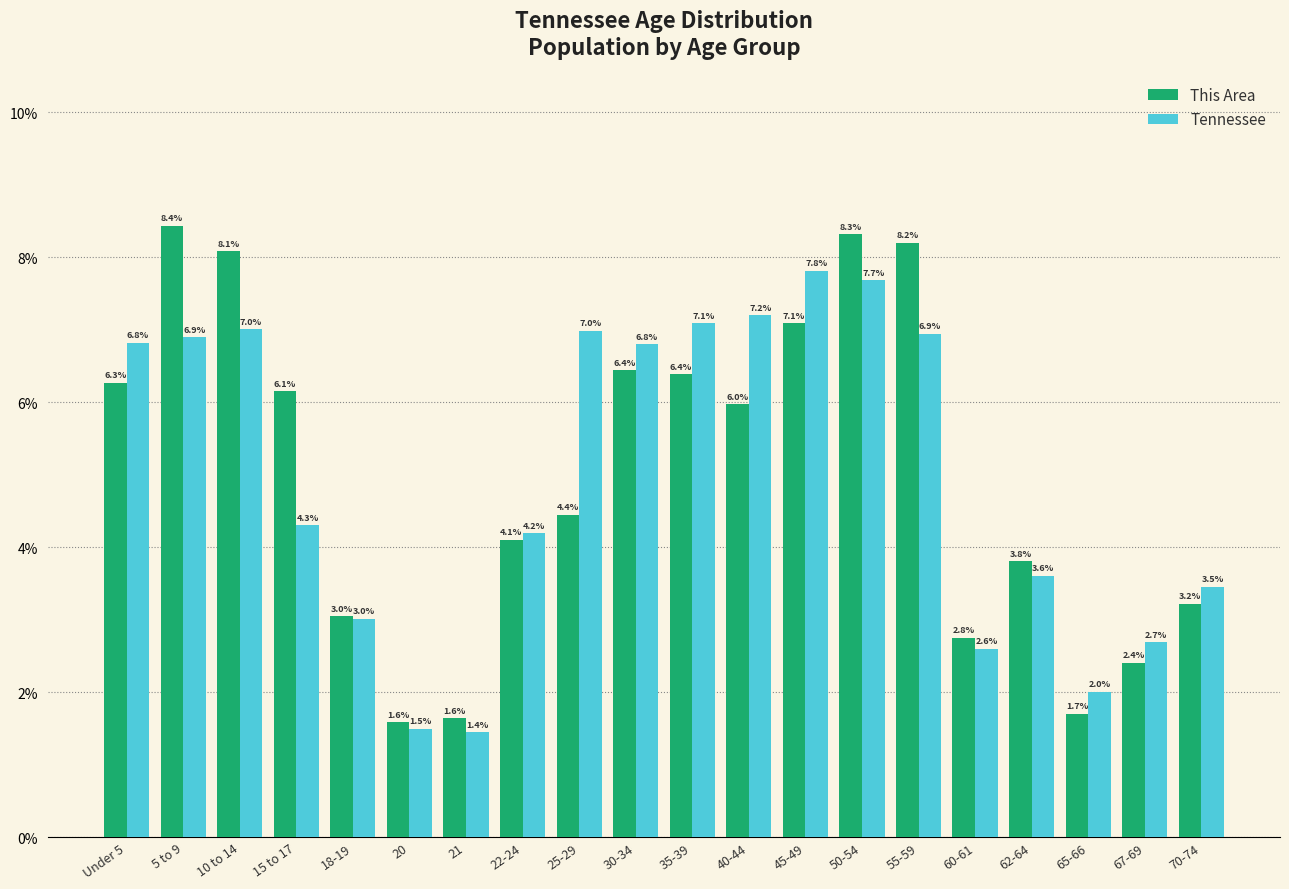

Reading left to right, what are all the values shown in this chart?

This Area: Under 5=6.3	5 to 9=8.4	10 to 14=8.1	15 to 17=6.1	18-19=3.0	20=1.6	21=1.6	22-24=4.1	25-29=4.4	30-34=6.4	35-39=6.4	40-44=6.0	45-49=7.1	50-54=8.3	55-59=8.2	60-61=2.8	62-64=3.8	65-66=1.7	67-69=2.4	70-74=3.2
Tennessee: Under 5=6.8	5 to 9=6.9	10 to 14=7.0	15 to 17=4.3	18-19=3.0	20=1.5	21=1.4	22-24=4.2	25-29=7.0	30-34=6.8	35-39=7.1	40-44=7.2	45-49=7.8	50-54=7.7	55-59=6.9	60-61=2.6	62-64=3.6	65-66=2.0	67-69=2.7	70-74=3.5